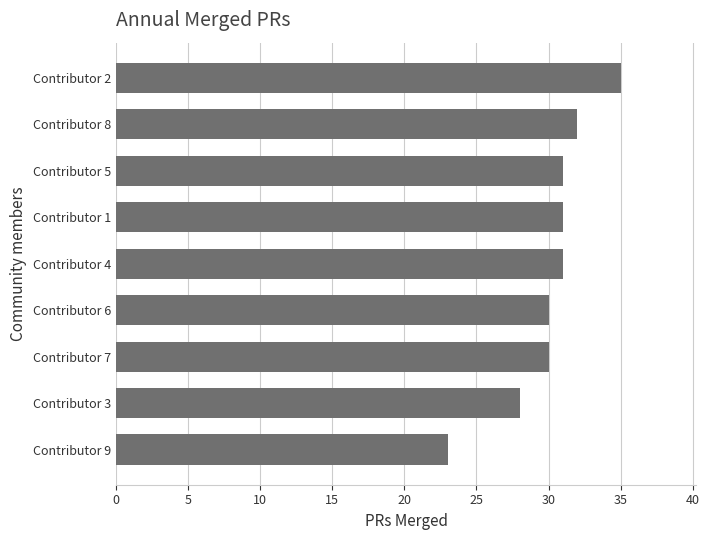

Are the bars horizontal?

Yes